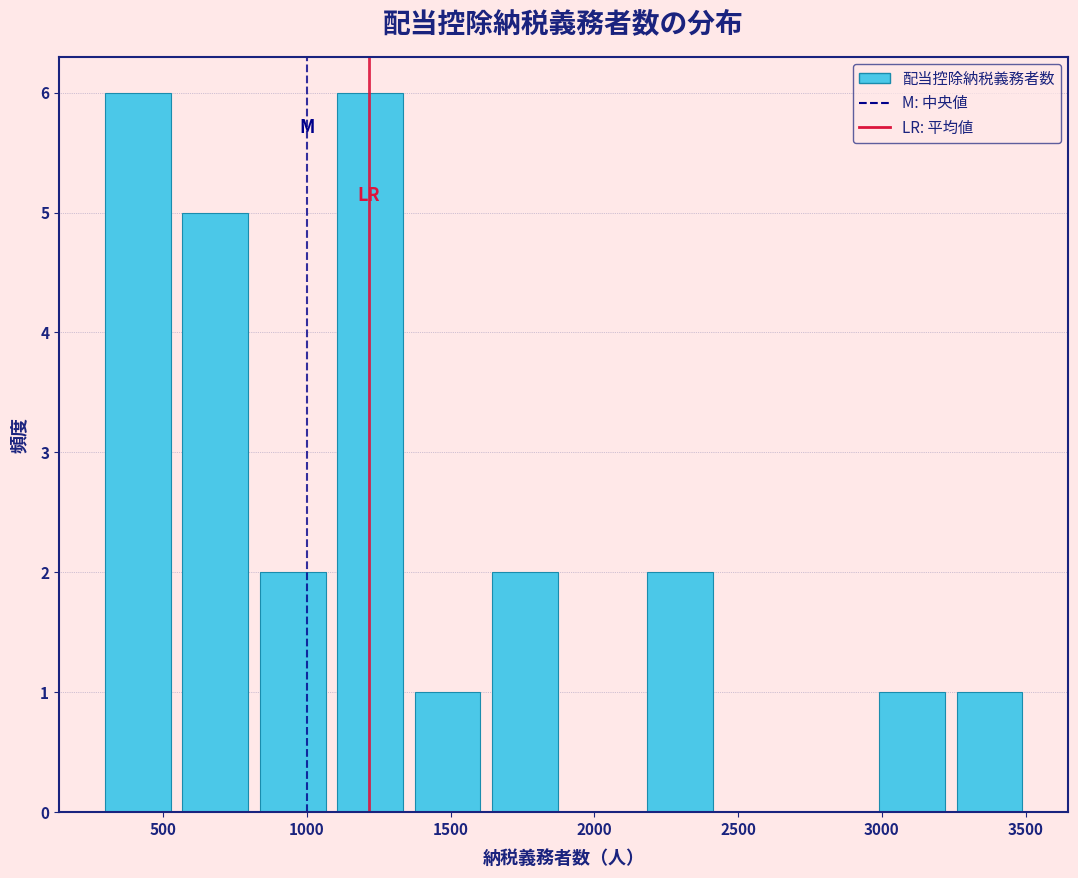

Reading left to right, transcribe this chart: for each bar, give the range it covers on the x-axis and its height. Neither the bar edges nor the heights are printed on the chart, so give them approximately, as read against the axes.

300 to 550: 6
550 to 800: 5
800 to 1100: 2
1100 to 1350: 6
1350 to 1600: 1
1600 to 1900: 2
1900 to 2150: 0
2150 to 2450: 2
2450 to 2700: 0
2700 to 2950: 0
2950 to 3250: 1
3250 to 3500: 1